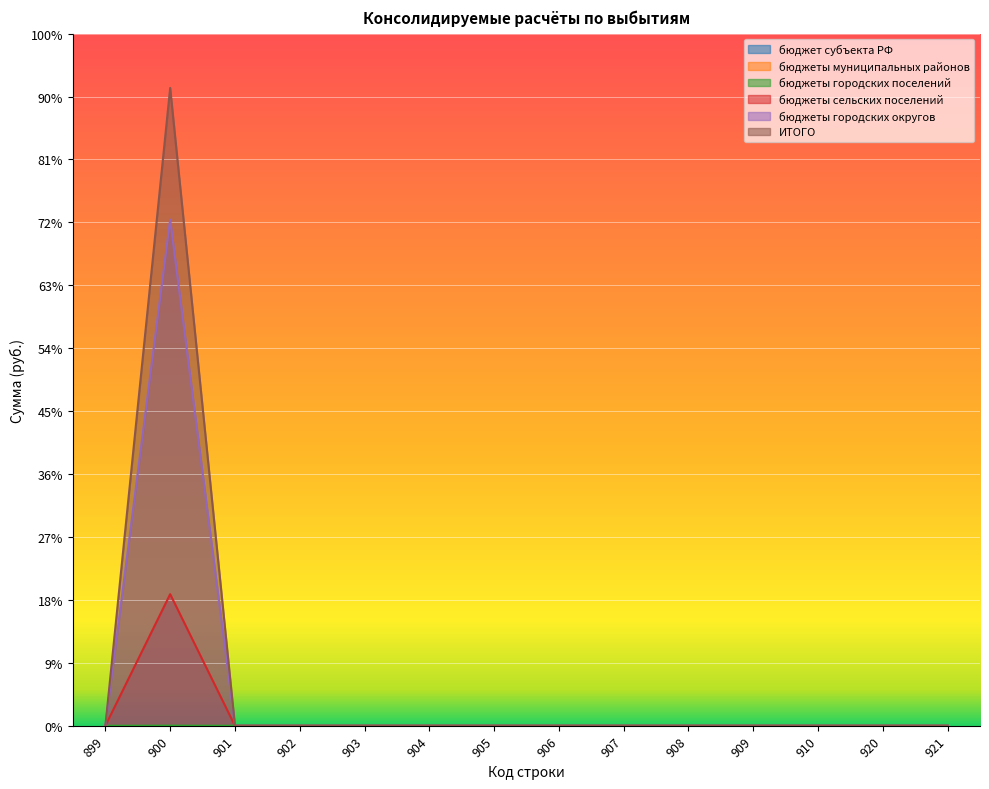

At which category does the chart reach its peak across all series?

900